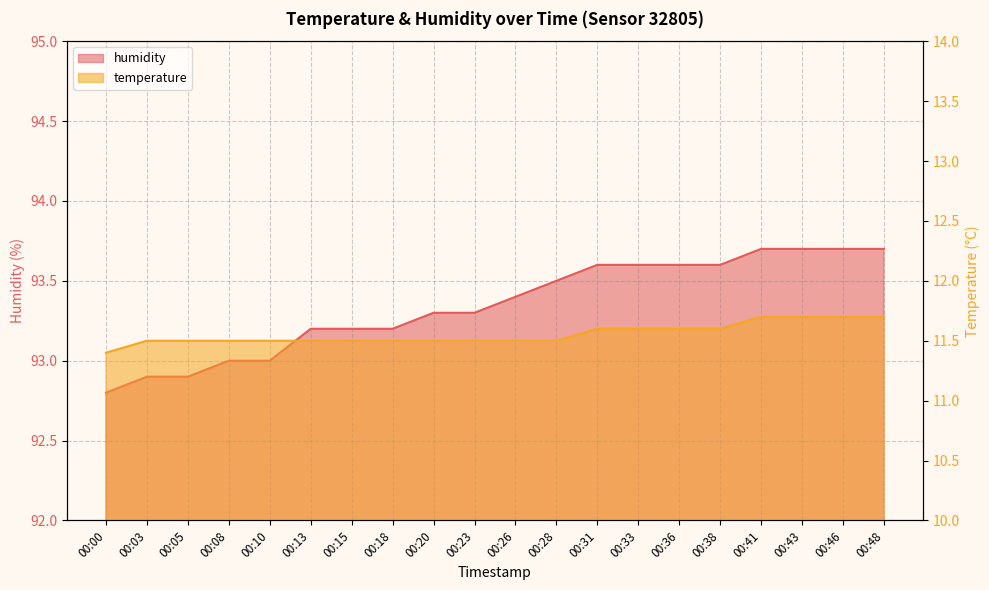

Is it true that humidity equals 133.7 at 00:48?

False